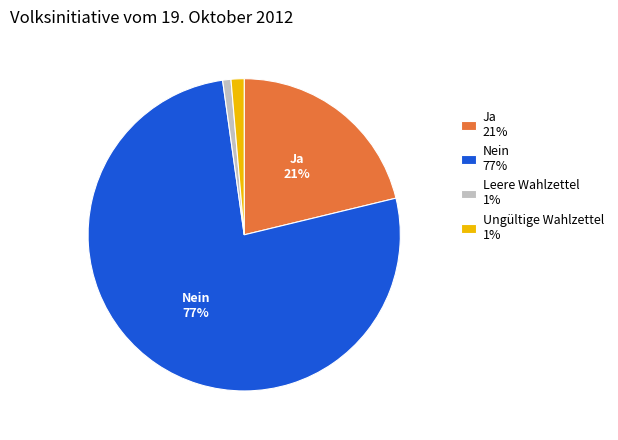

The Ungültige Wahlzettel 1% slice represents 13% of the pie. True or false?

False